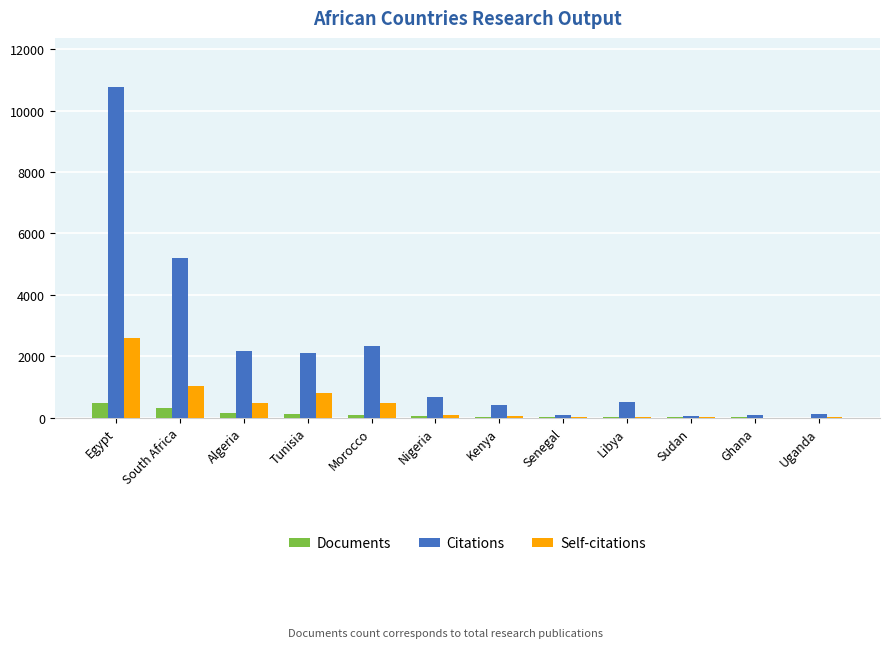

What is the average value of the Documents series?

100